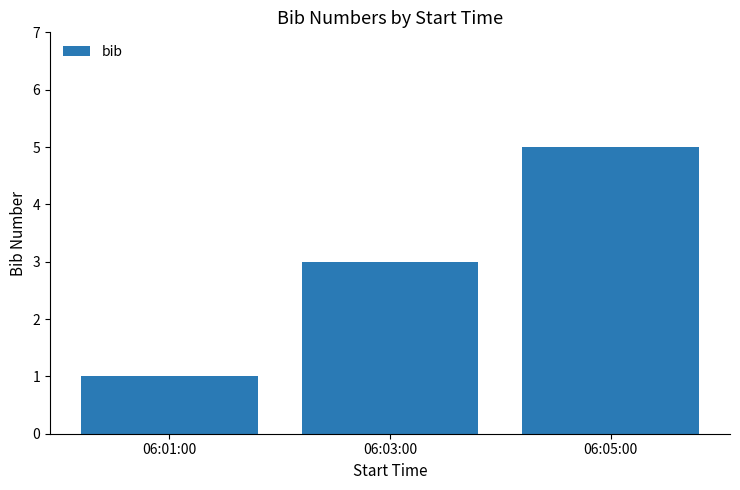

Which has a higher value, 06:05:00 or 06:03:00?

06:05:00